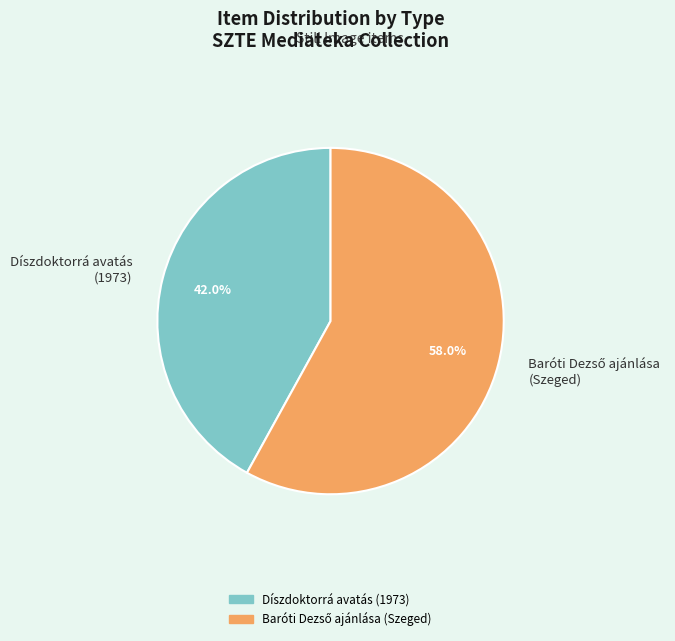

Is Díszdoktorrá avatás (1973) the majority of the pie?

No